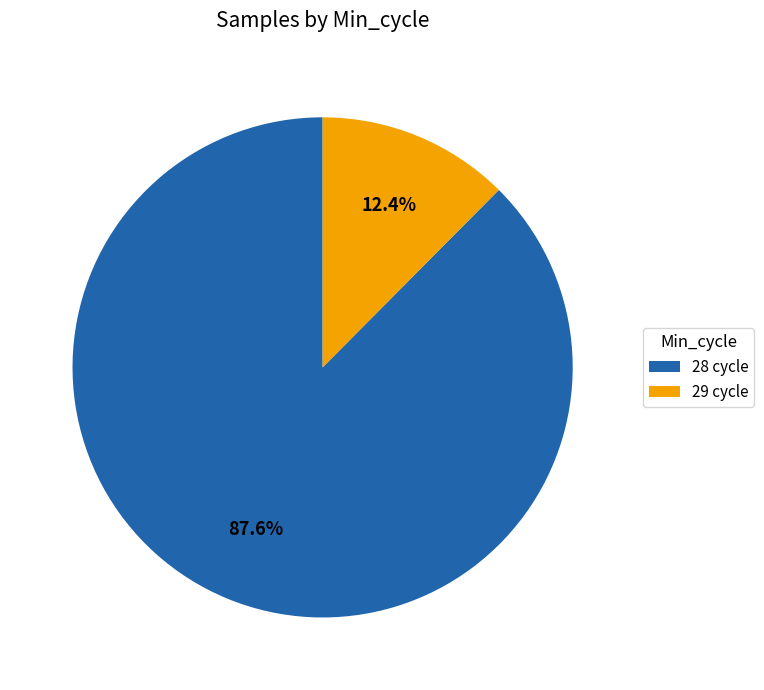

Count the number of slices in the pie.

2